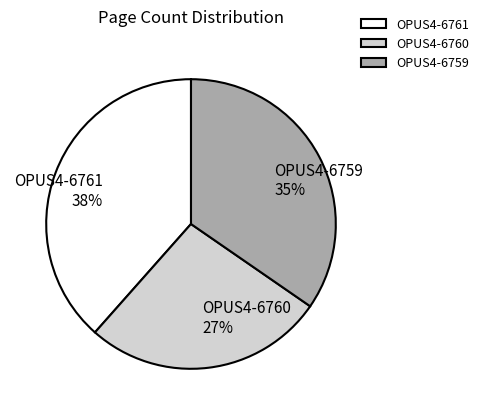

Does OPUS4-6759 account for over 50% of the chart?

No